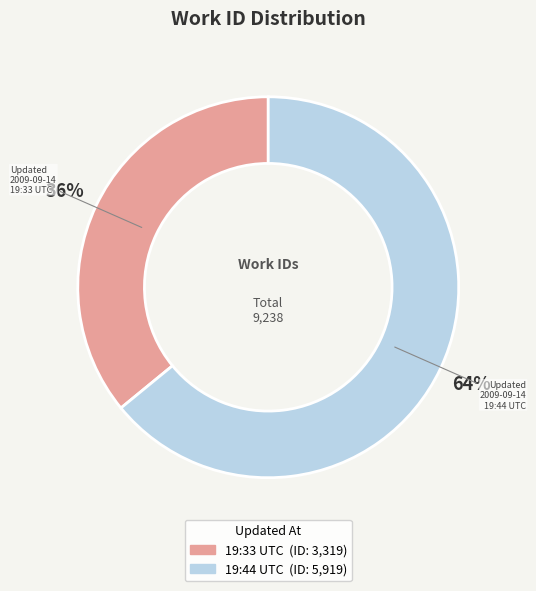

To the nearest percent, what is the difference between the largest and smallest slice percentages?

28%